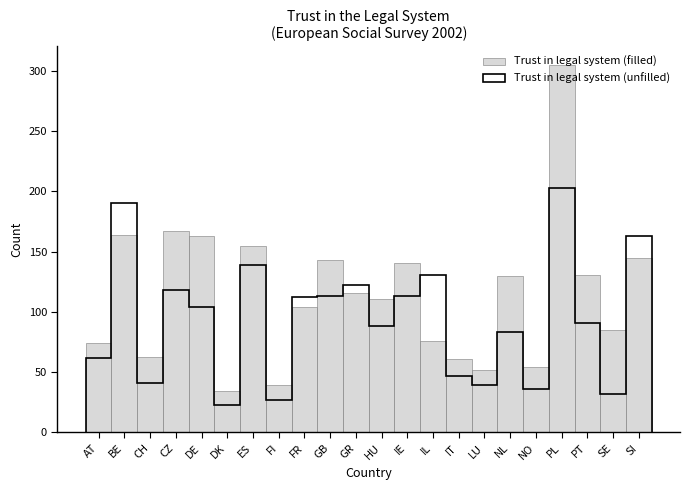

What is the maximum value shown in the chart?

305